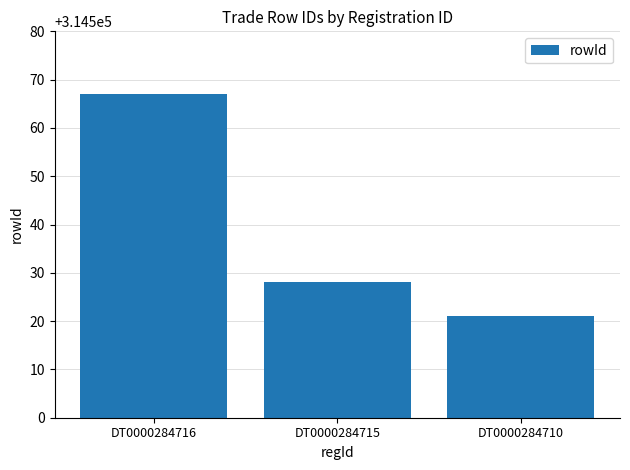

Which has a higher value, DT0000284710 or DT0000284715?

DT0000284715